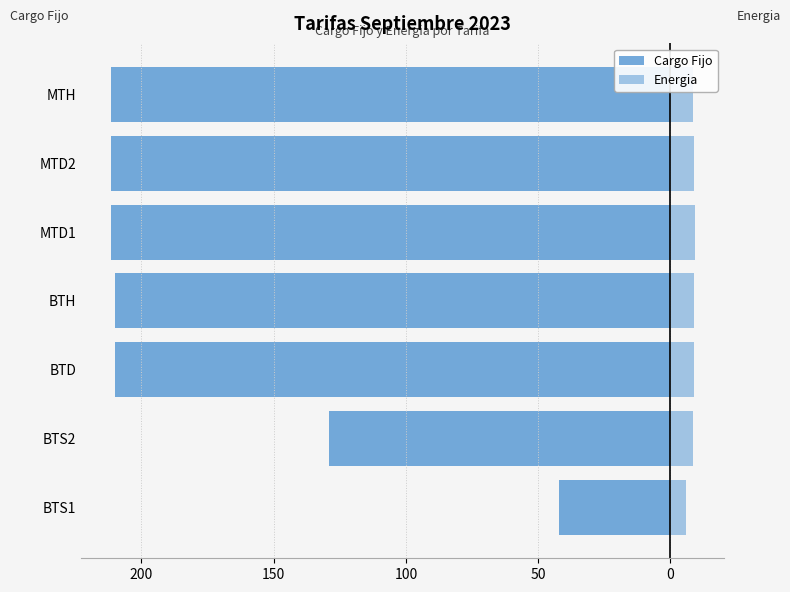

Count the number of data series in this chart.

2